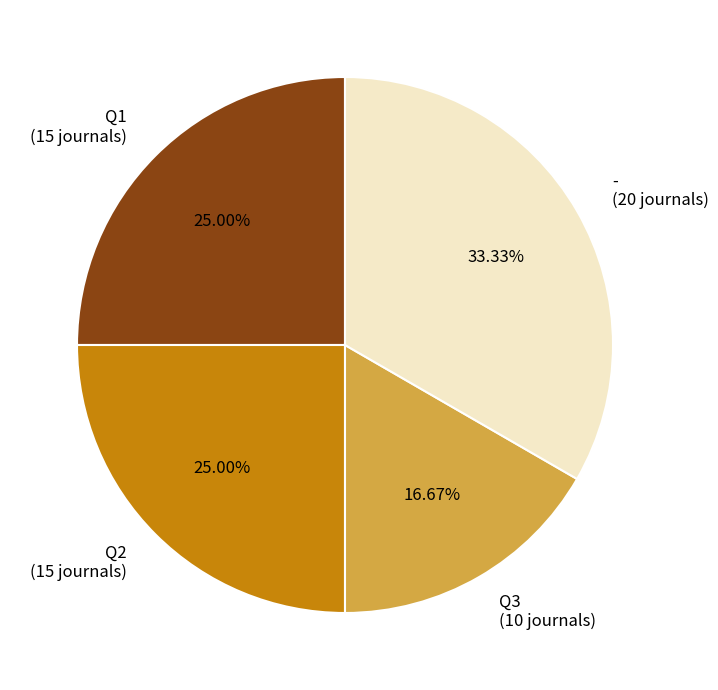

Between Q1 (15 journals) and Q3 (10 journals), which is larger?

Q1 (15 journals)